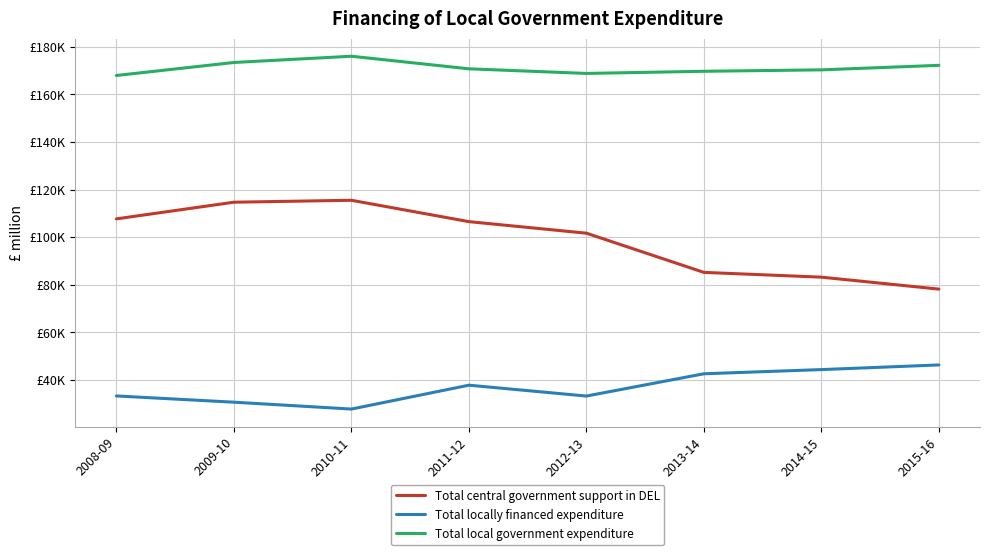

At which category is the sum across all series the highest?

2010-11